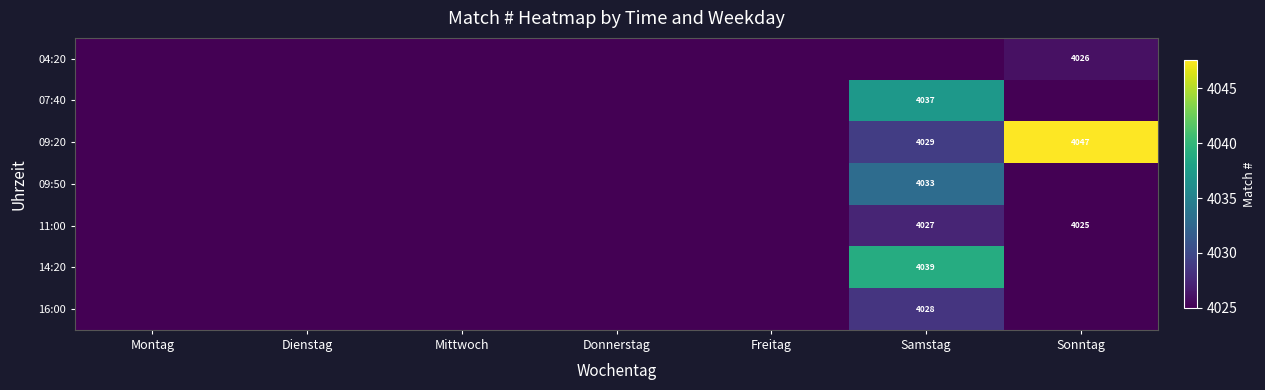

The value of 14:20 at Mittwoch is 2389.9. True or false?

False